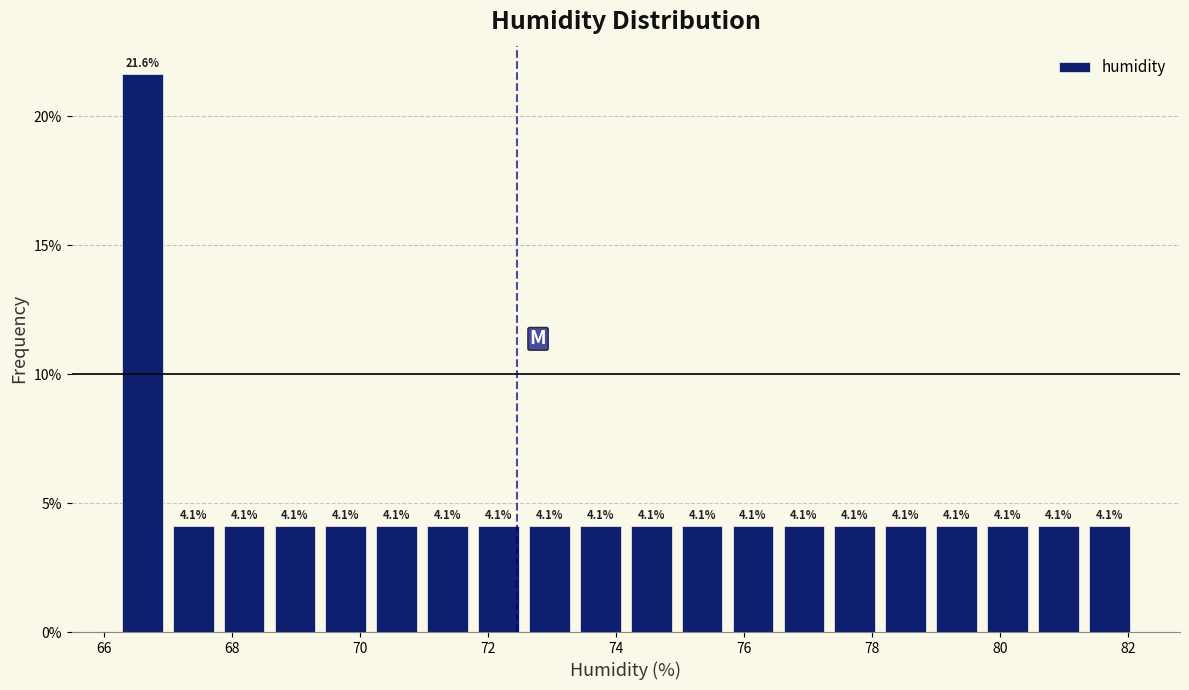

Around what value on the x-axis is the tallest bar? Give the approximate position of its centre, as read against the axis.

66.6